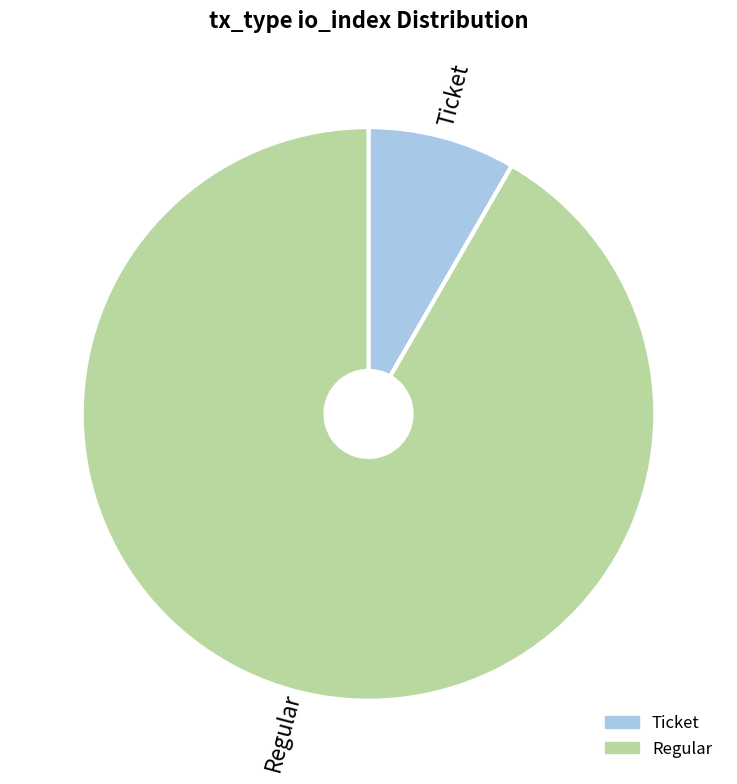

How many slices are in this pie chart?

2